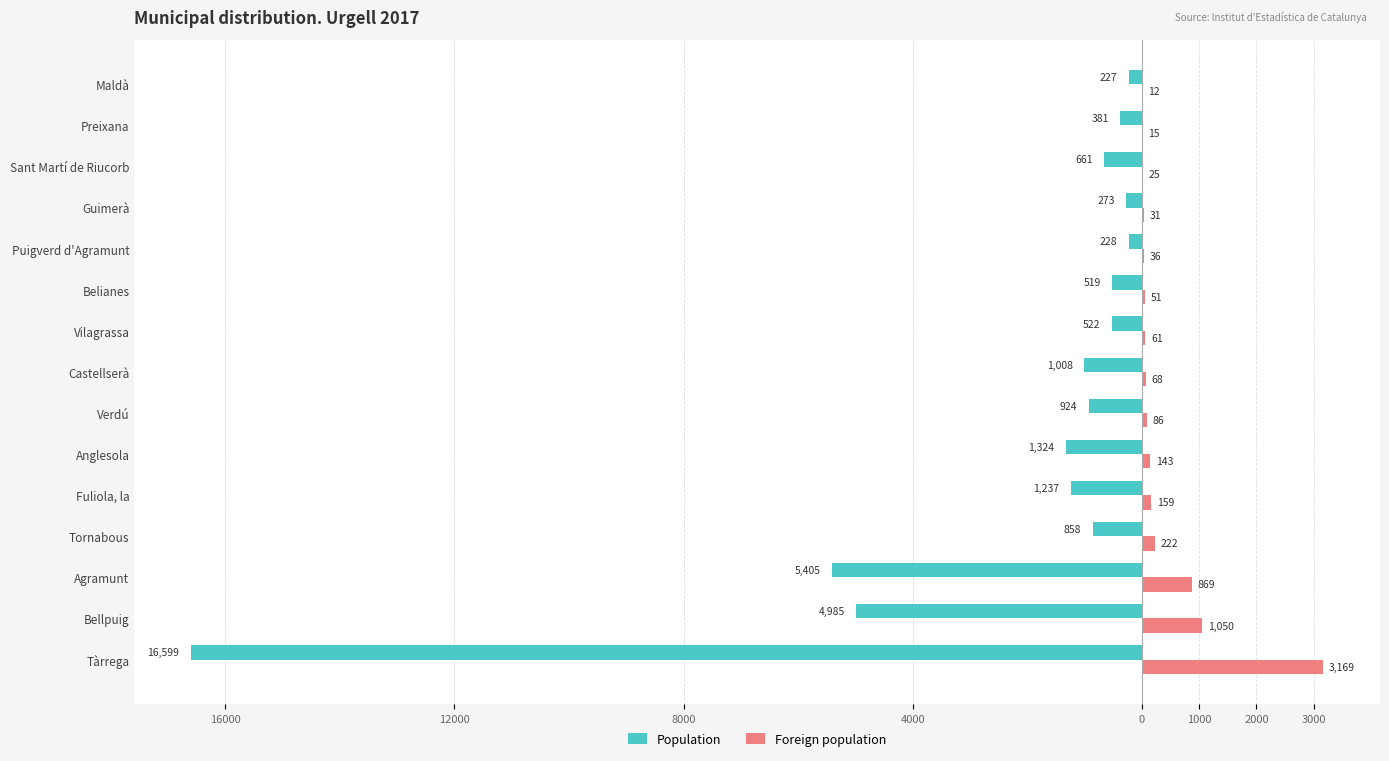

What is the value of the Population bar at the 8th from the left?

-1008